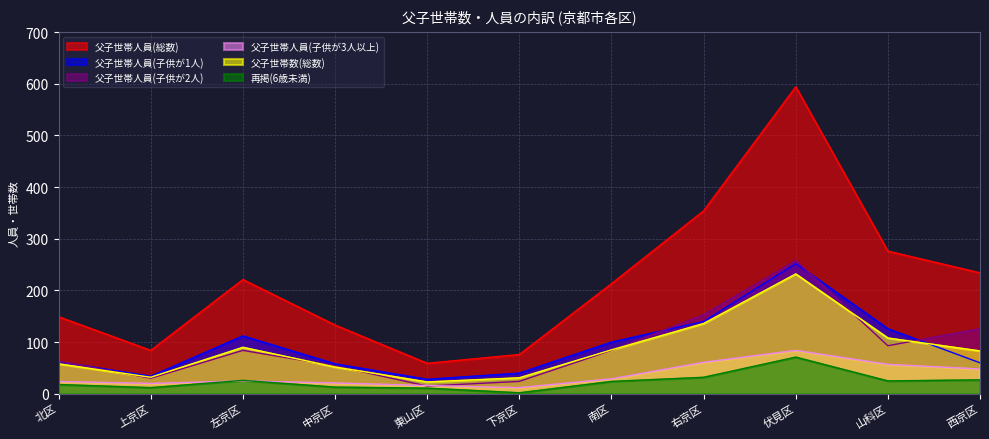

Rank the series at 下京区 from highest to lowest value.

父子世帯人員(総数), 父子世帯人員(子供が1人), 父子世帯数(総数), 父子世帯人員(子供が2人), 父子世帯人員(子供が3人以上), 再掲(6歳未満)